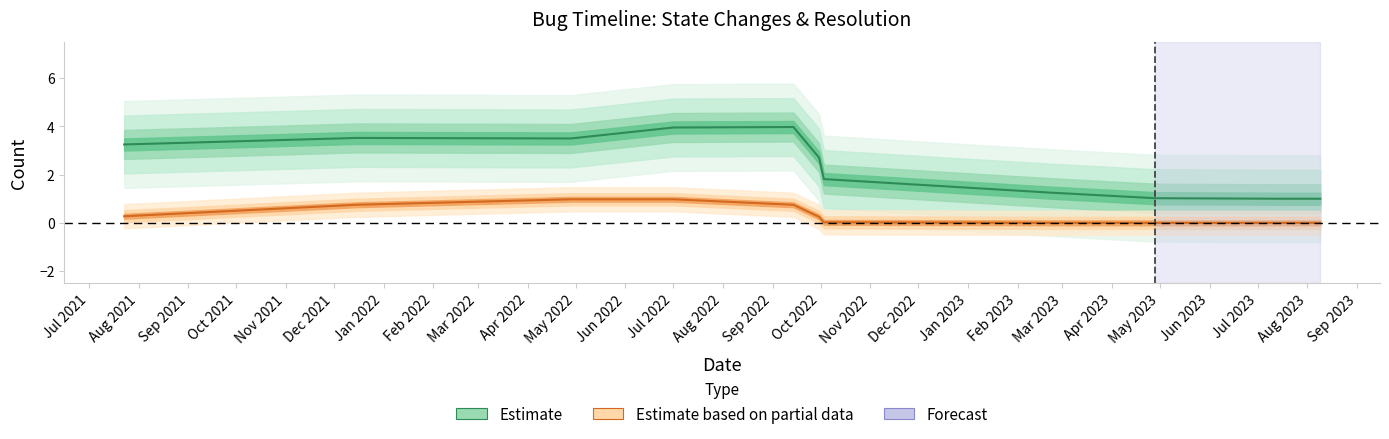

How many series are shown in this chart?

2